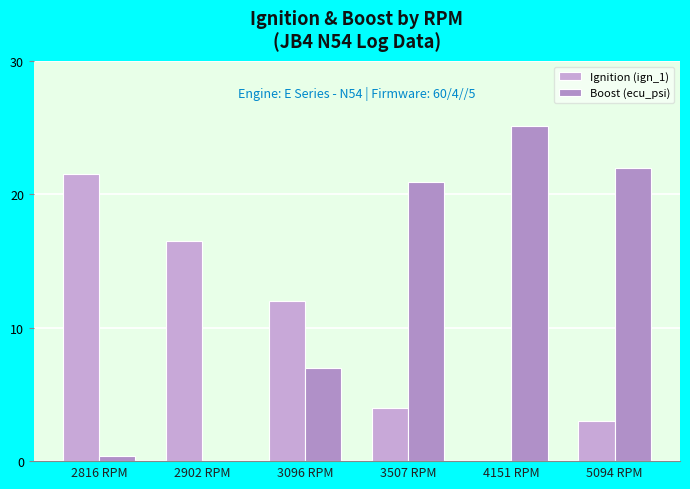

How many groups of bars are there?

6